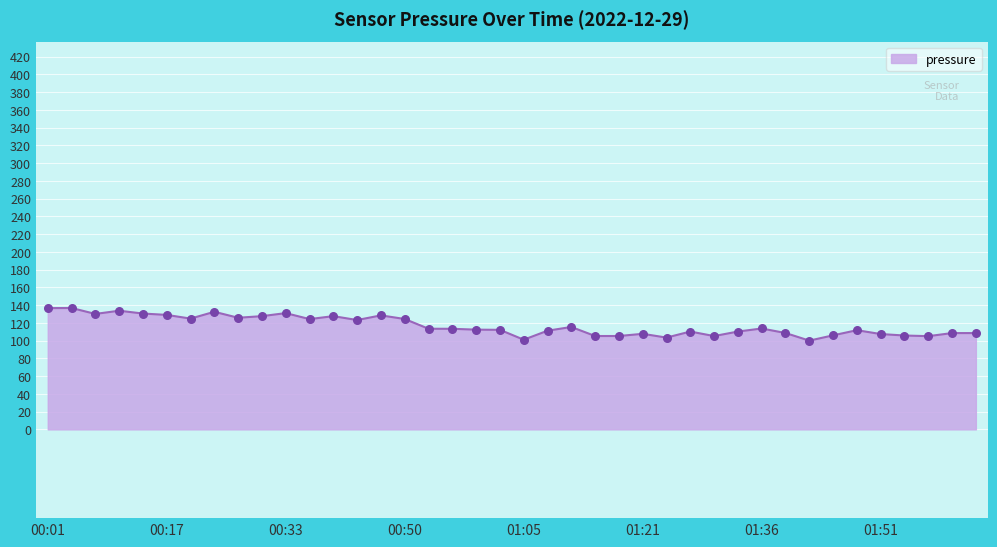

Is this an area chart (filled region under the line)?

Yes